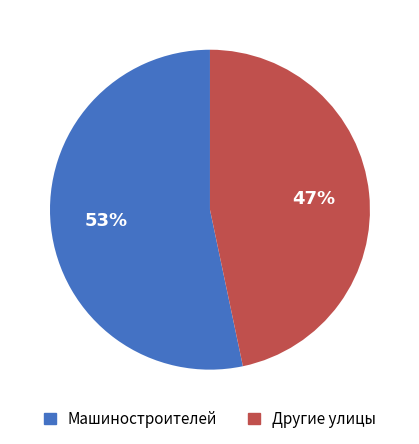

Does any single category account for the majority?

Yes